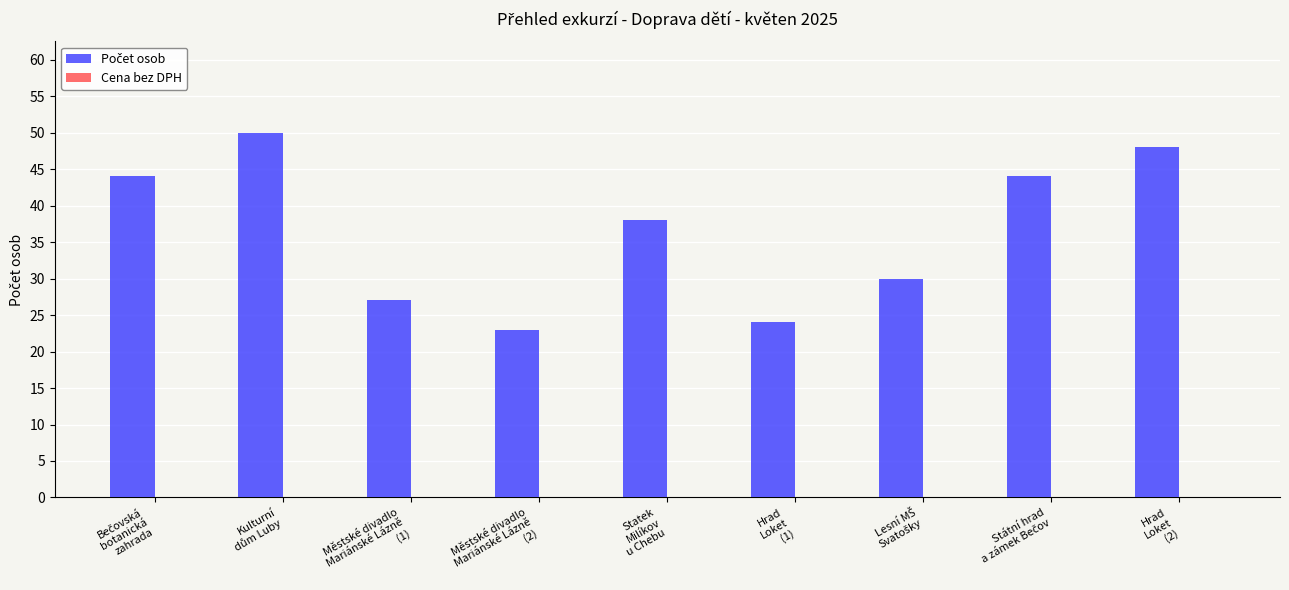

What is the average value?

36